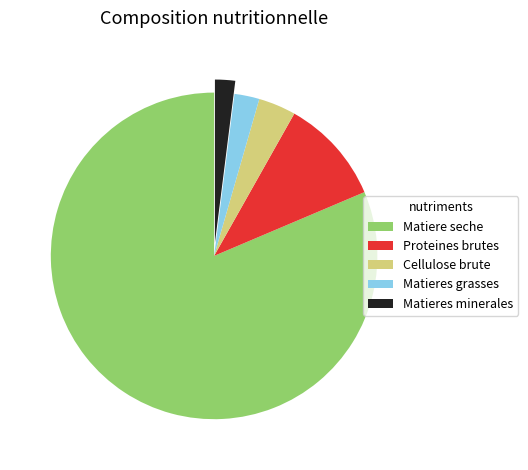

How many slices are in this pie chart?

5